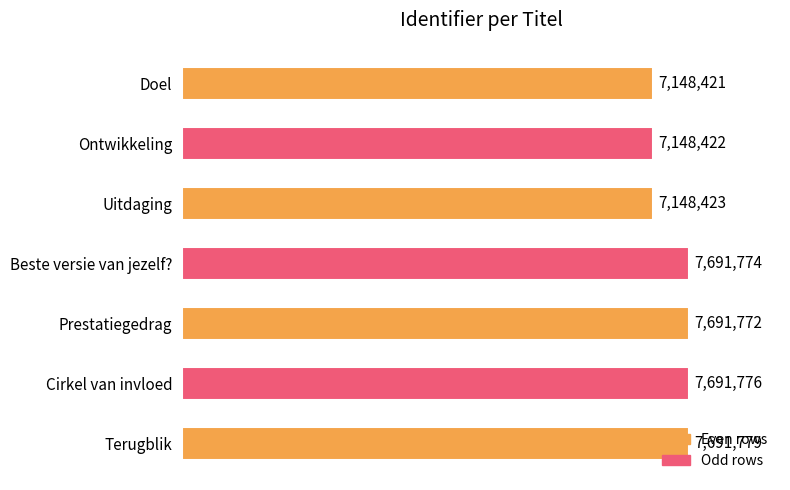

List the labels in order of value, largest first.

Terugblik, Cirkel van invloed, Beste versie van jezelf?, Prestatiegedrag, Uitdaging, Ontwikkeling, Doel